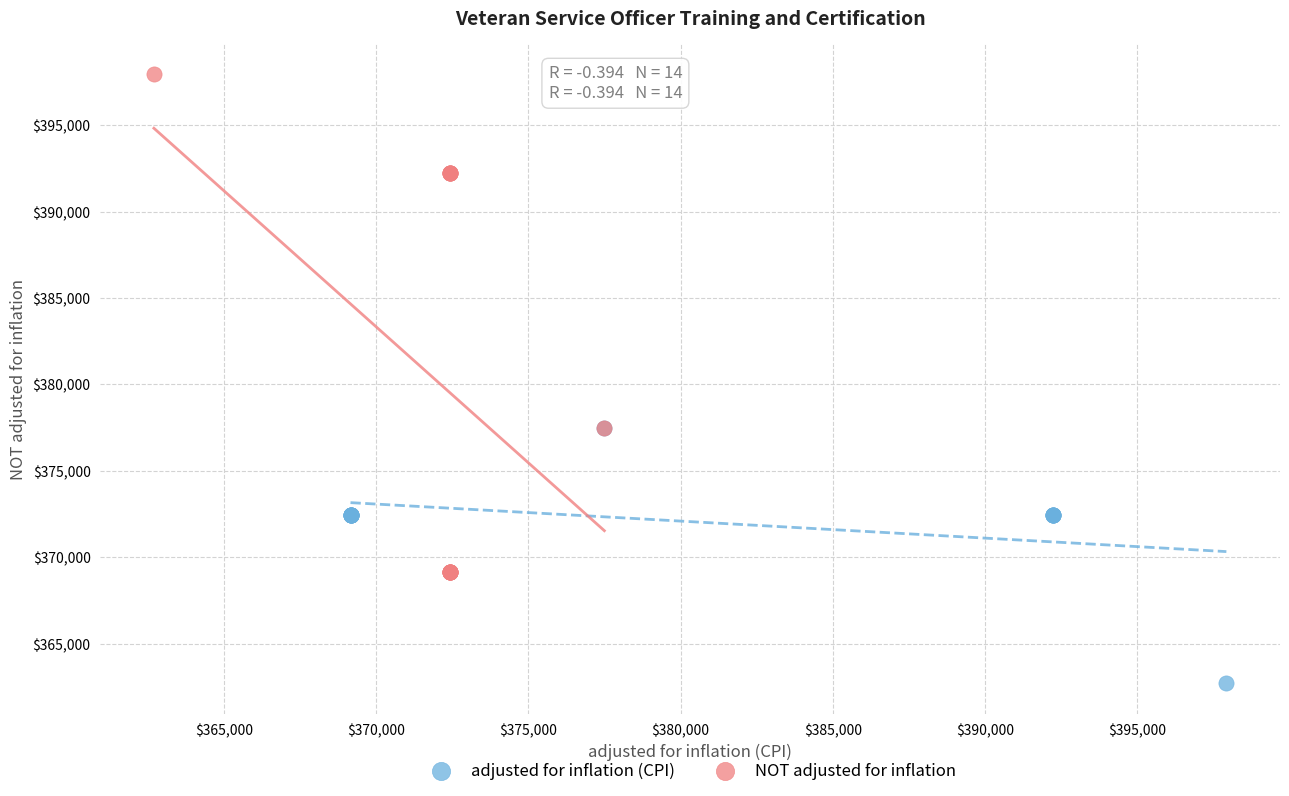

Which series contains the lowest Y value?

adjusted for inflation (CPI)